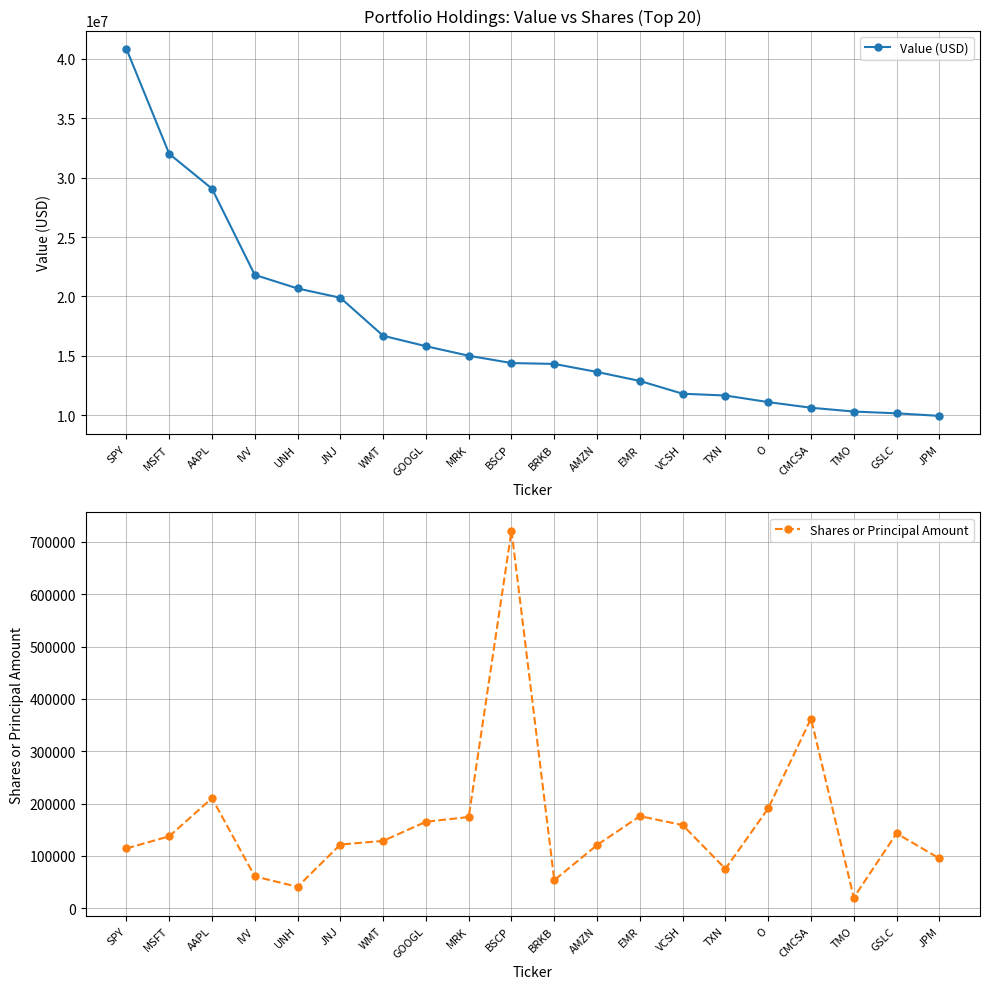

How many lines are shown in the chart?

2